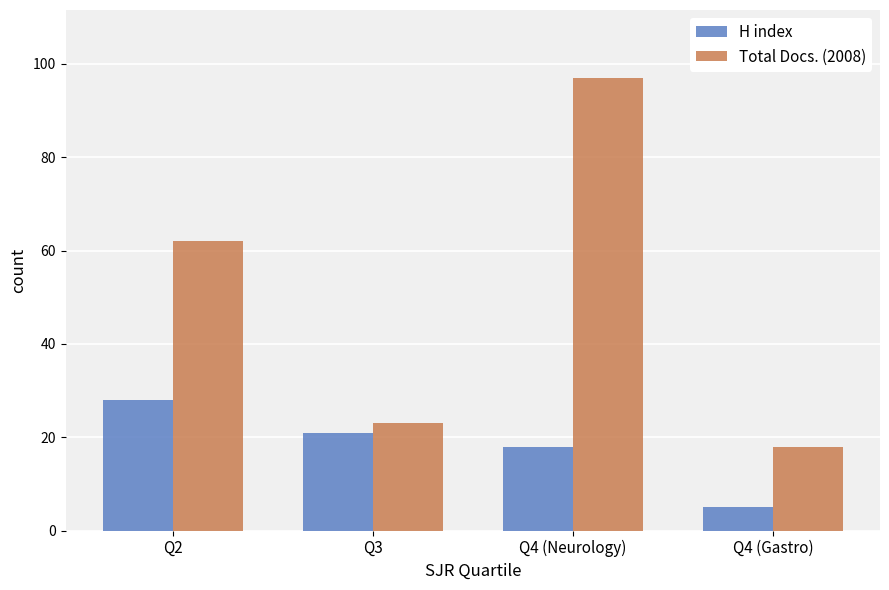

What is the label of the 1st bar from the right?

Q4 (Gastro)